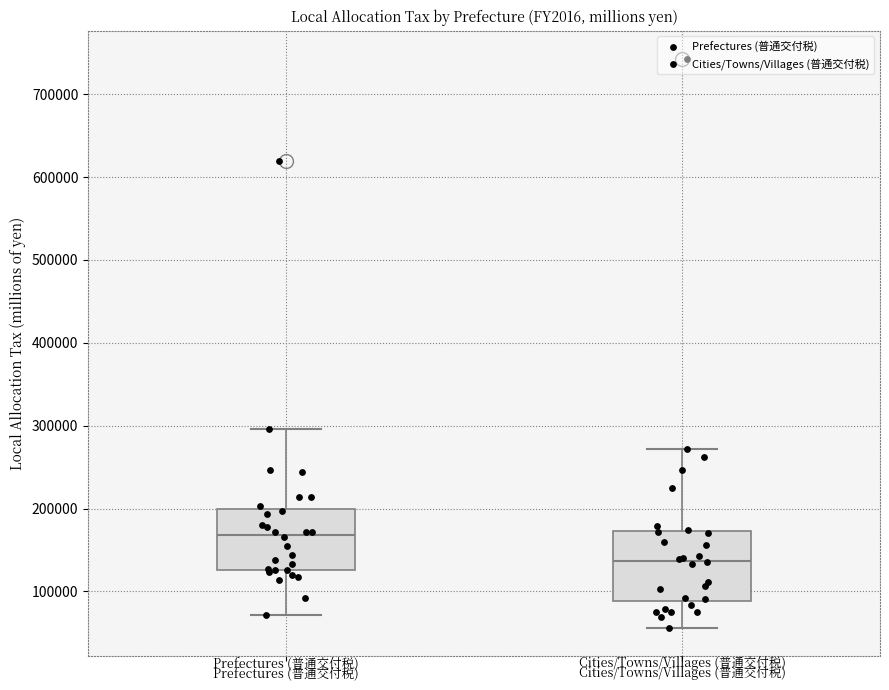

Which box has the highest median line?

Prefectures (普通交付税)